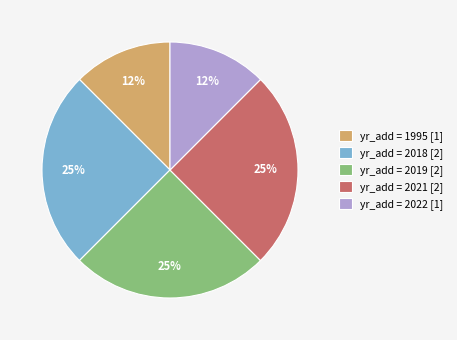

To the nearest percent, what is the average slice percentage?

20%